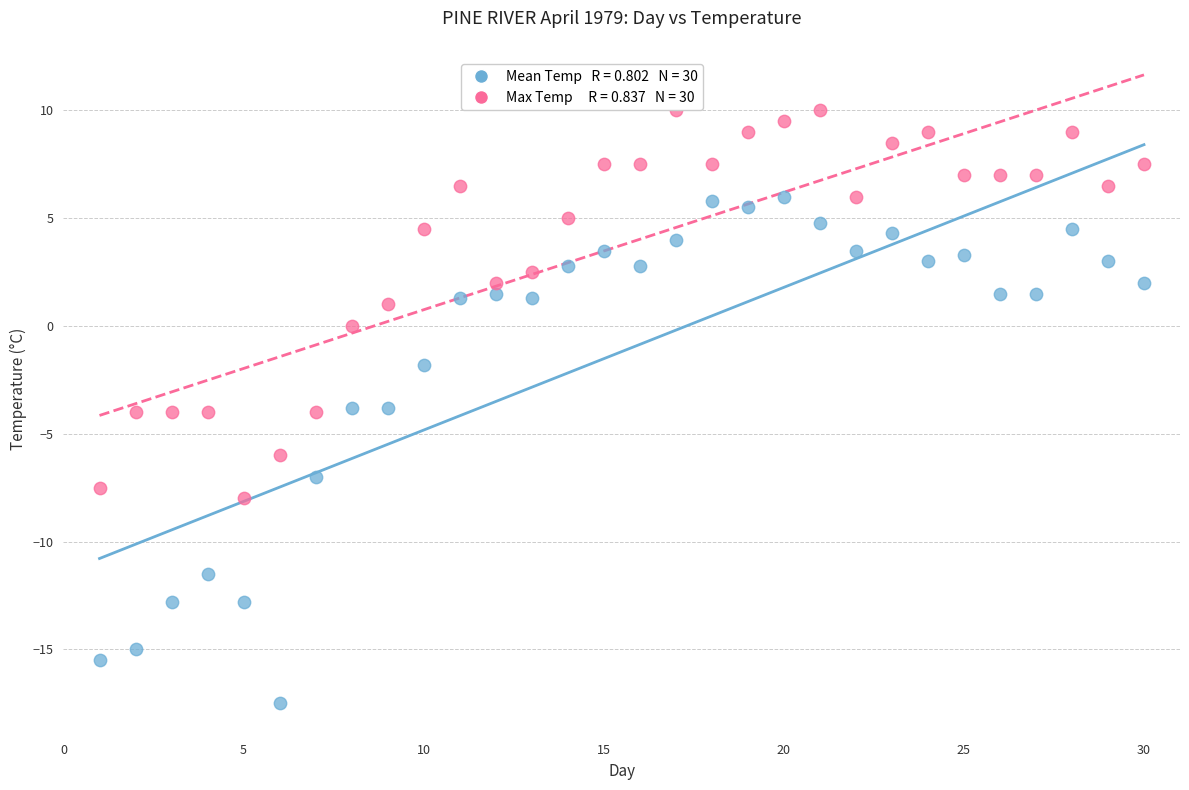

Across all data points, what is the range of Y values (max minus min)?

27.5